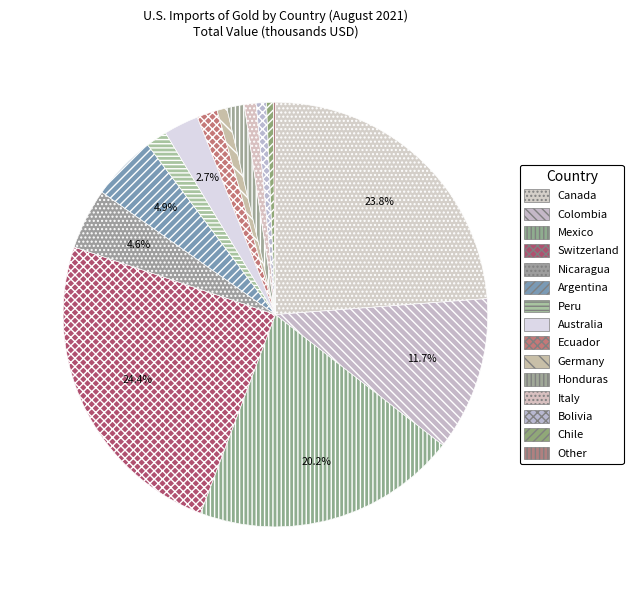

What percentage is the Mexico slice, to the nearest percent?

20%